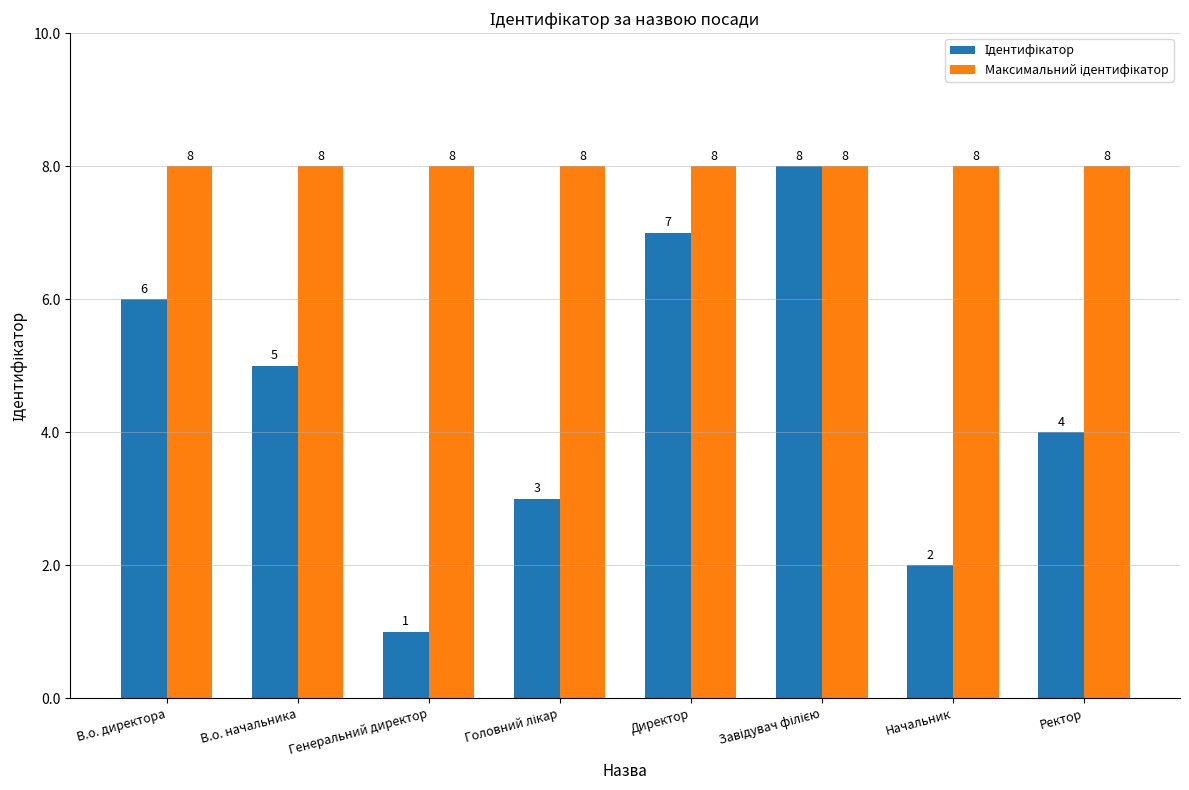

At how many categories does at least one series exceed 7?

8